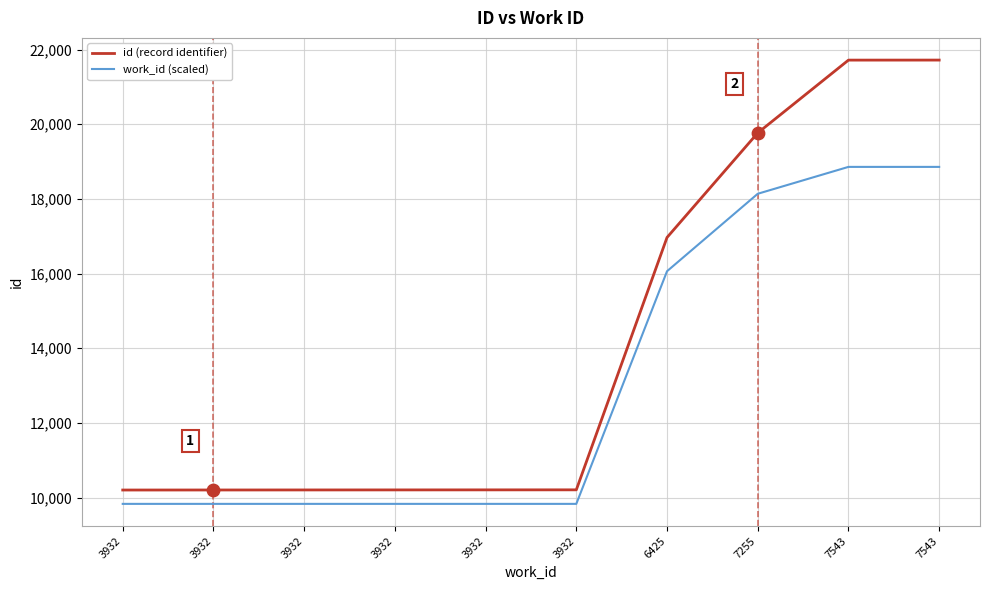

Which series has the largest total across all categories?

id (record identifier)